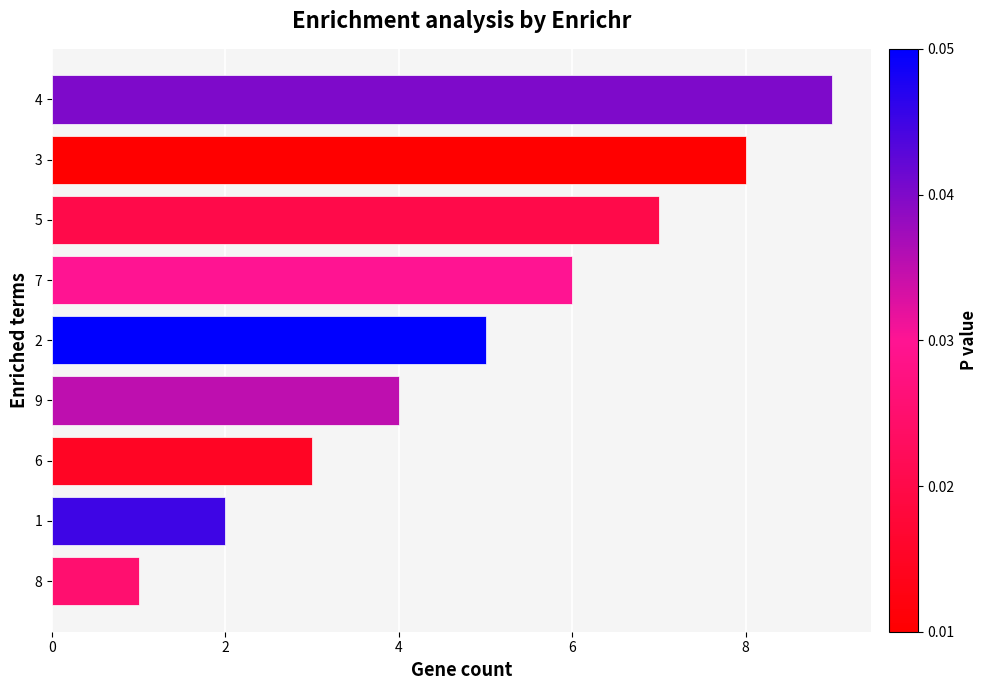

What is the change in value from 8 to 7?

+5